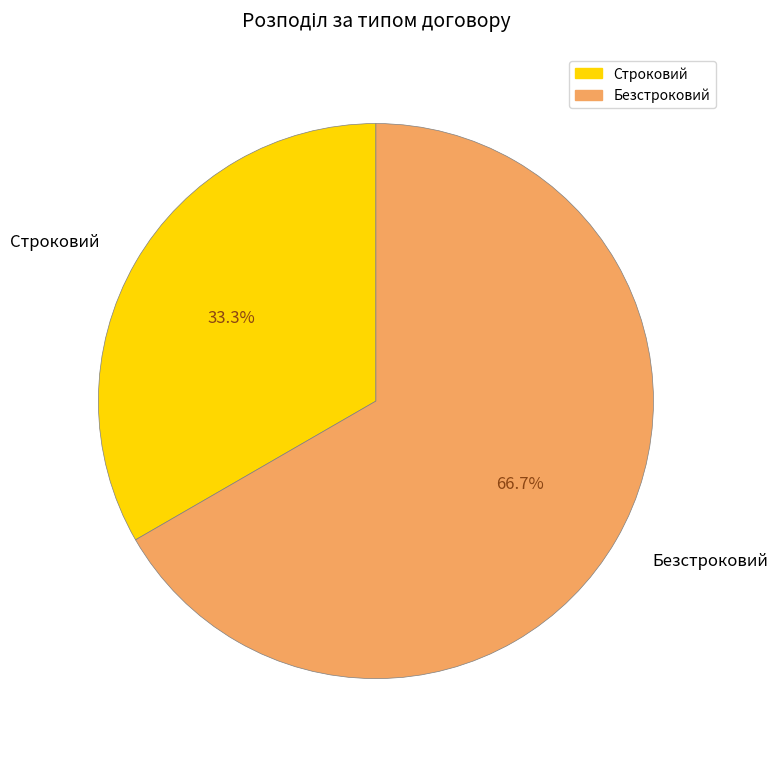

True or false: Безстроковий accounts for 73% of the total.

False